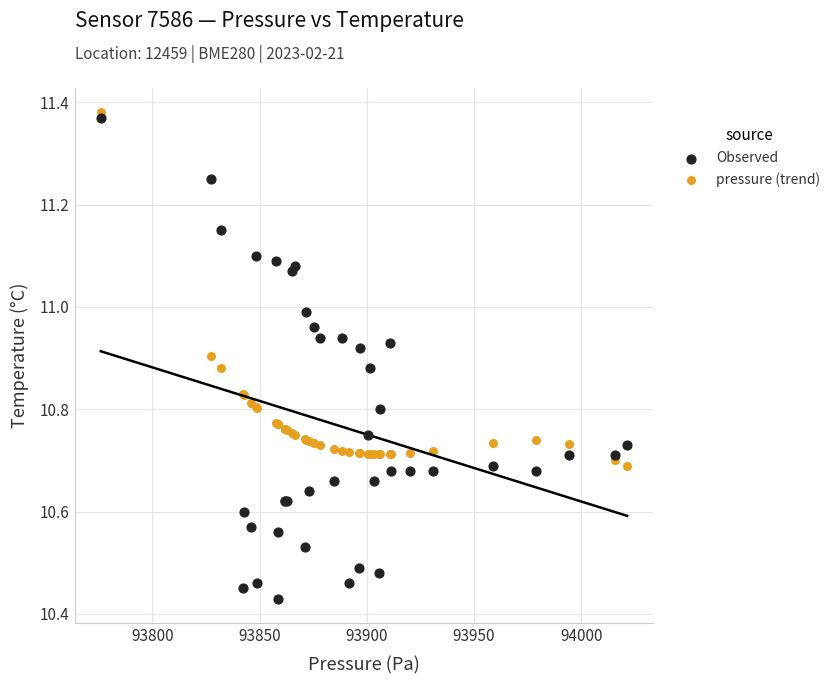

Which series has the widest spread of Y values?

Observed